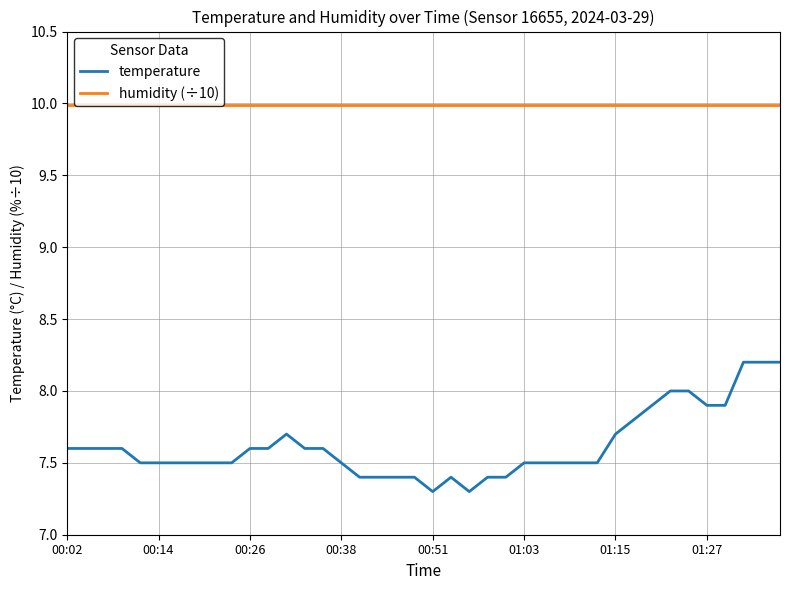

What are all the series names shown in the legend?

temperature, humidity (÷10)